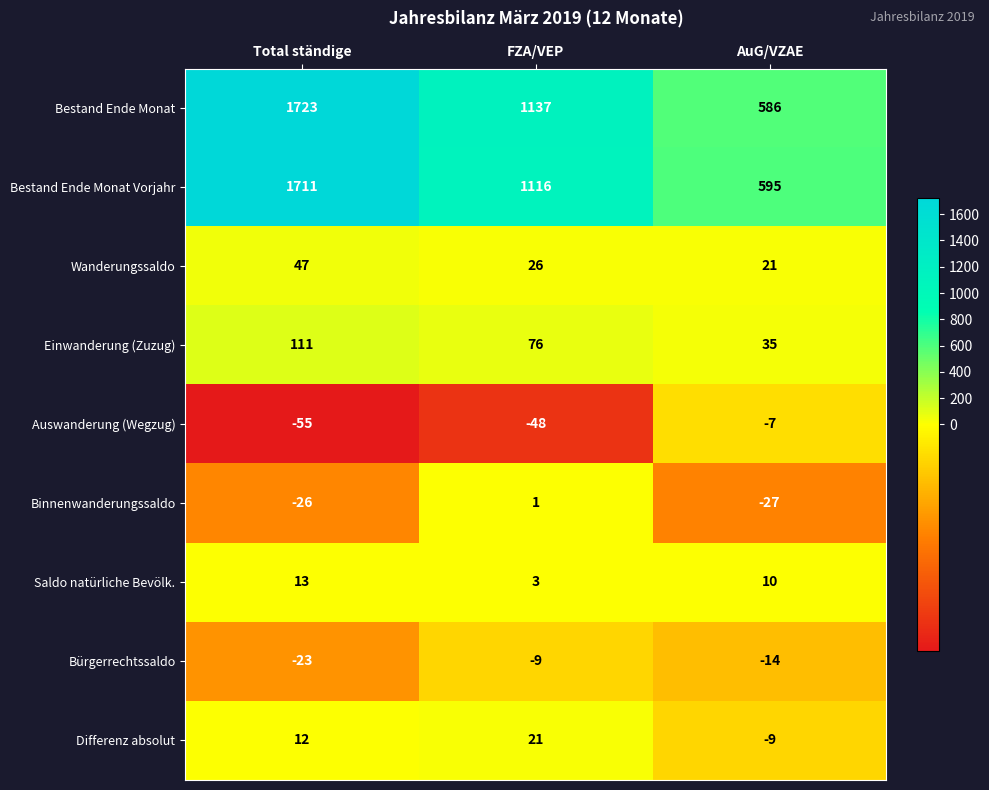

At AuG/VZAE, list the series in order from smallest to largest.

Binnenwanderungssaldo, Bürgerrechtssaldo, Differenz absolut, Auswanderung (Wegzug), Saldo natürliche Bevölk., Wanderungssaldo, Einwanderung (Zuzug), Bestand Ende Monat, Bestand Ende Monat Vorjahr